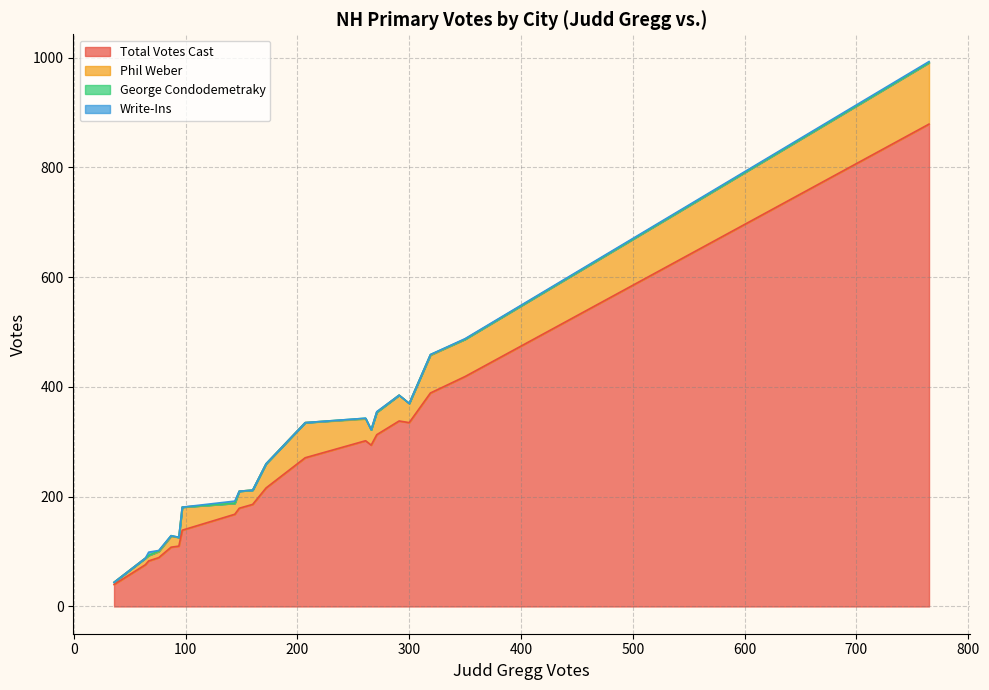

Is the value of George Condodemetraky at Amherst greater than the value of Write-Ins at Andover?

No